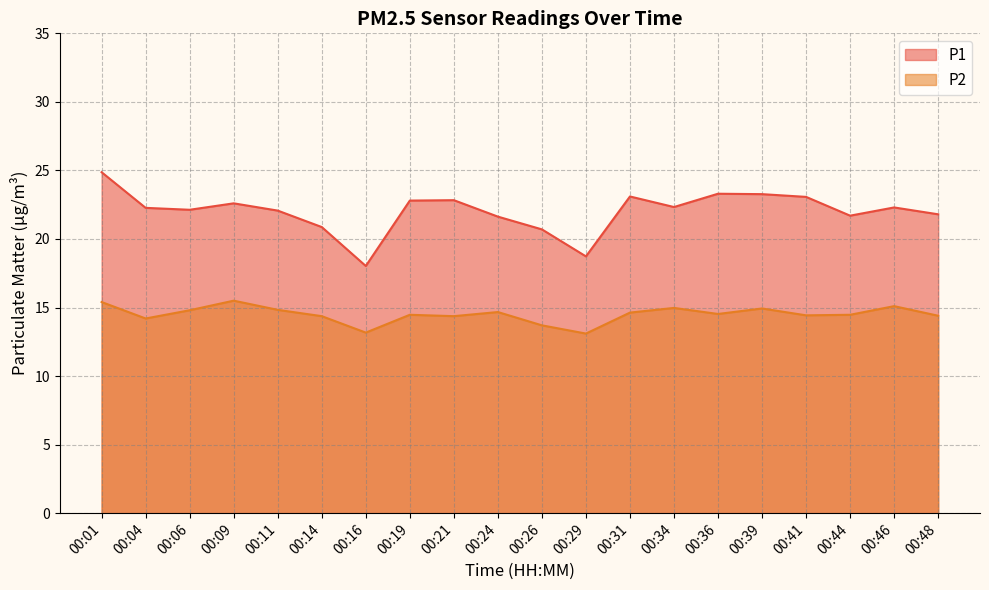

Where does the P2 series first go above 14?

00:01